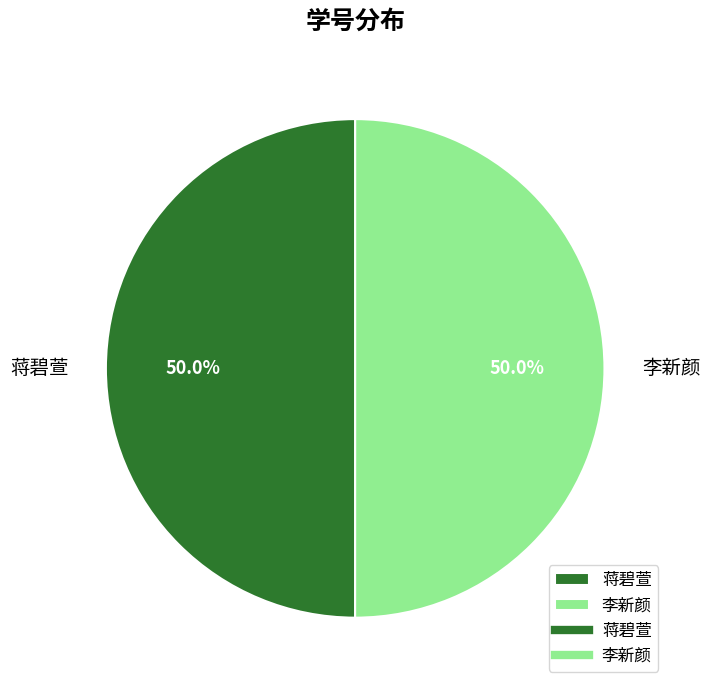

How many slices are in this pie chart?

2